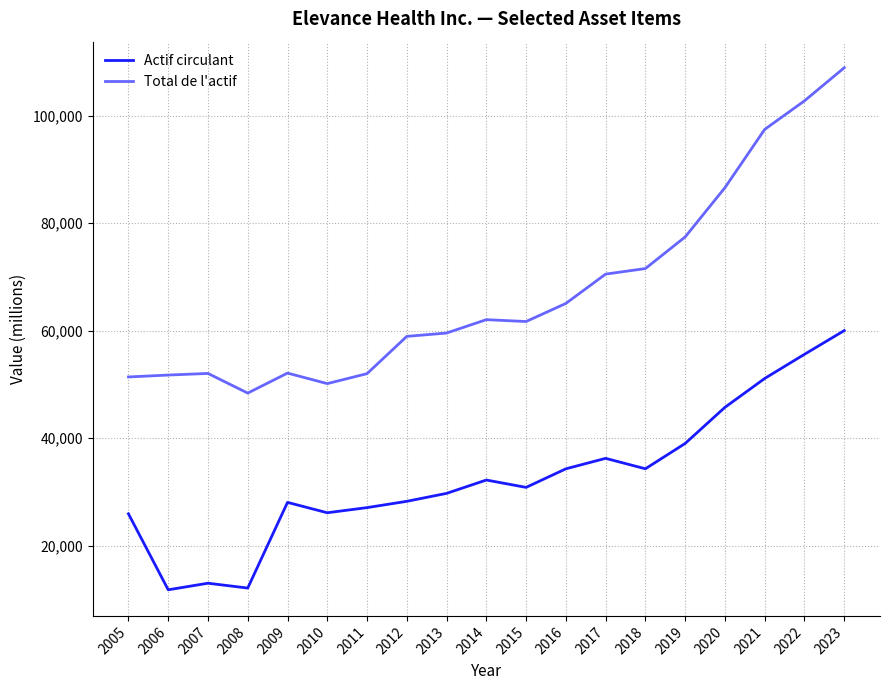

Read the Total de l'actif value at 2019, to the nearest 50.

77450